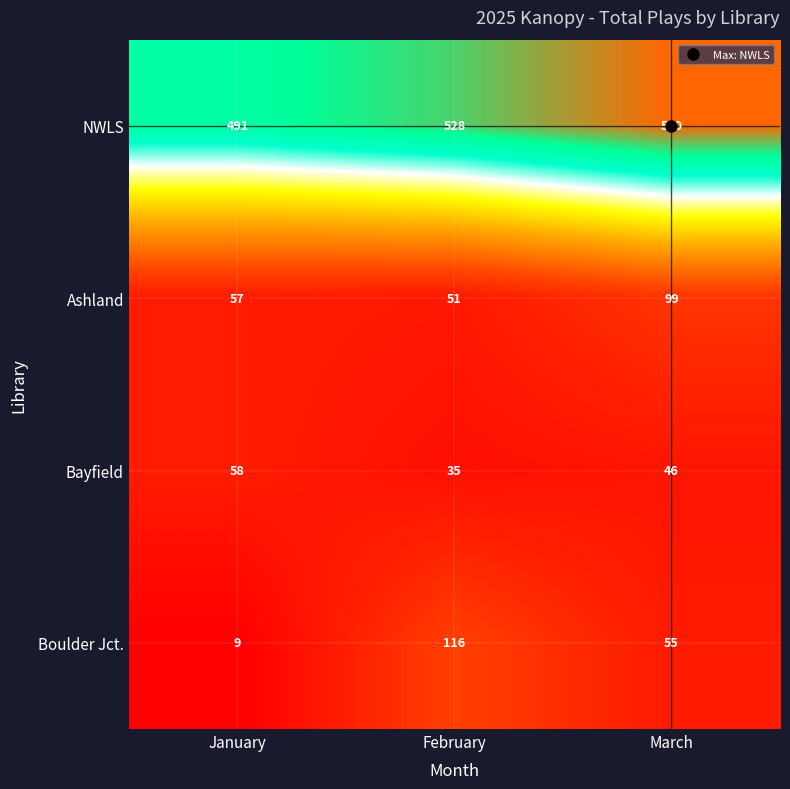

Which category has the lowest value in the Bayfield series?

February